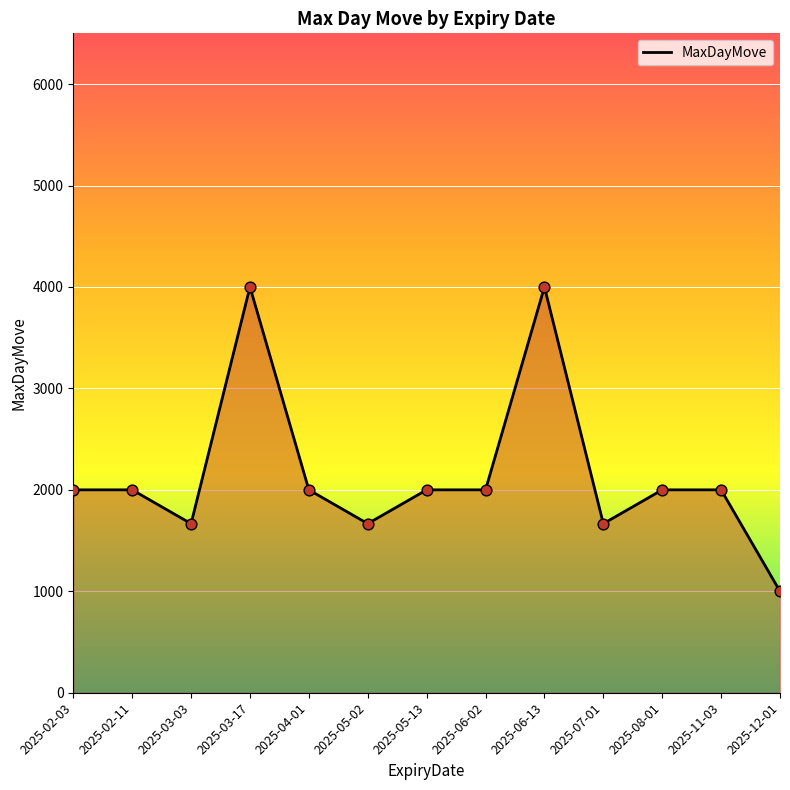

What is the change in value from 2025-06-02 to 2025-06-13?

+2000.0